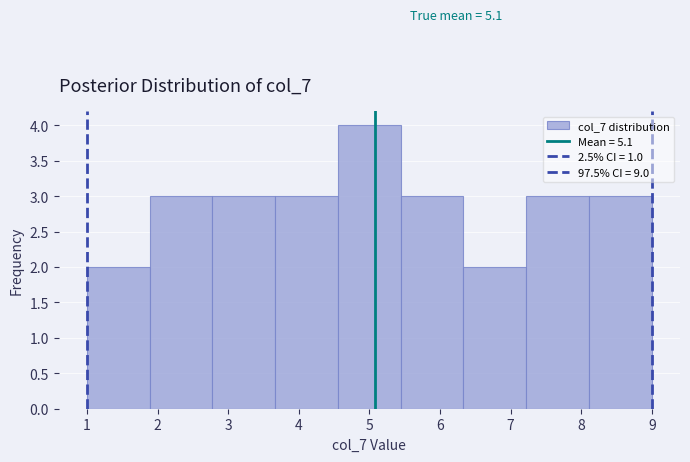

Over which range of the x-axis is the bar tallest?

4.6 to 5.4